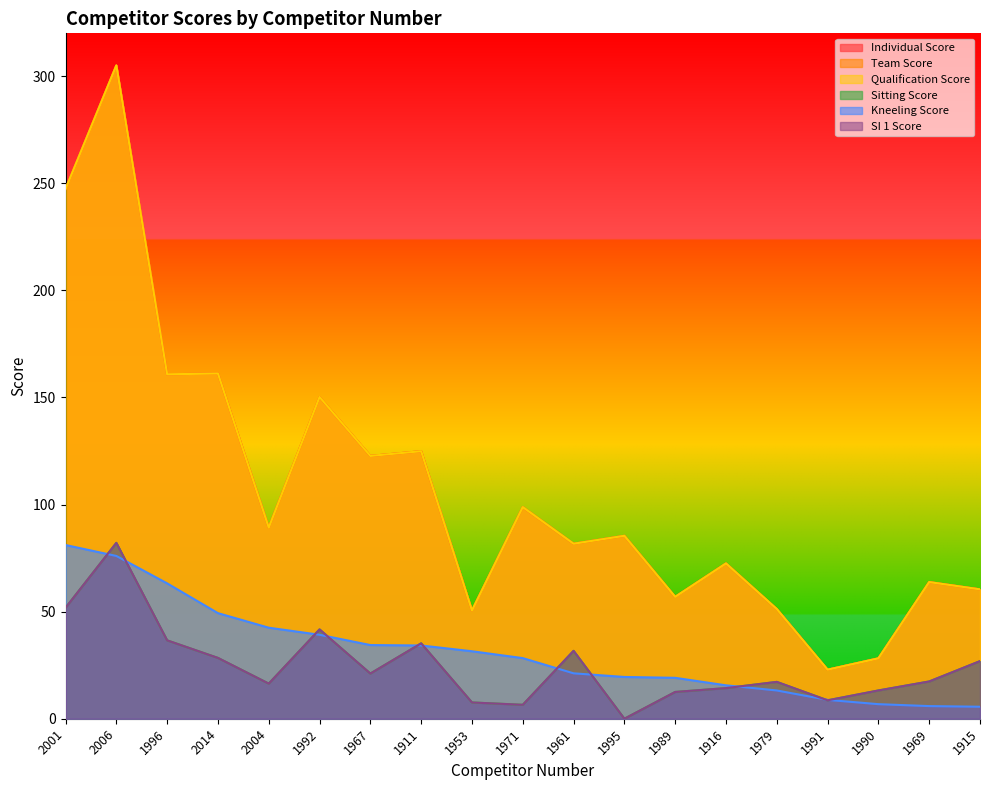

Is it true that Qualification Score equals 22.9 at 1991?

True